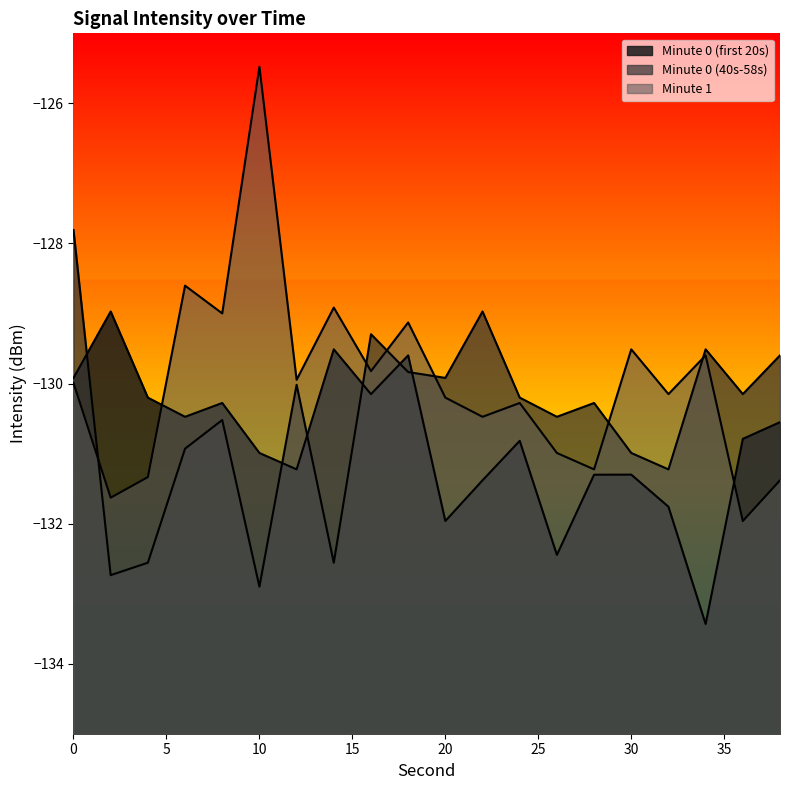

True or false: the data shows -130.3 at 8.

True